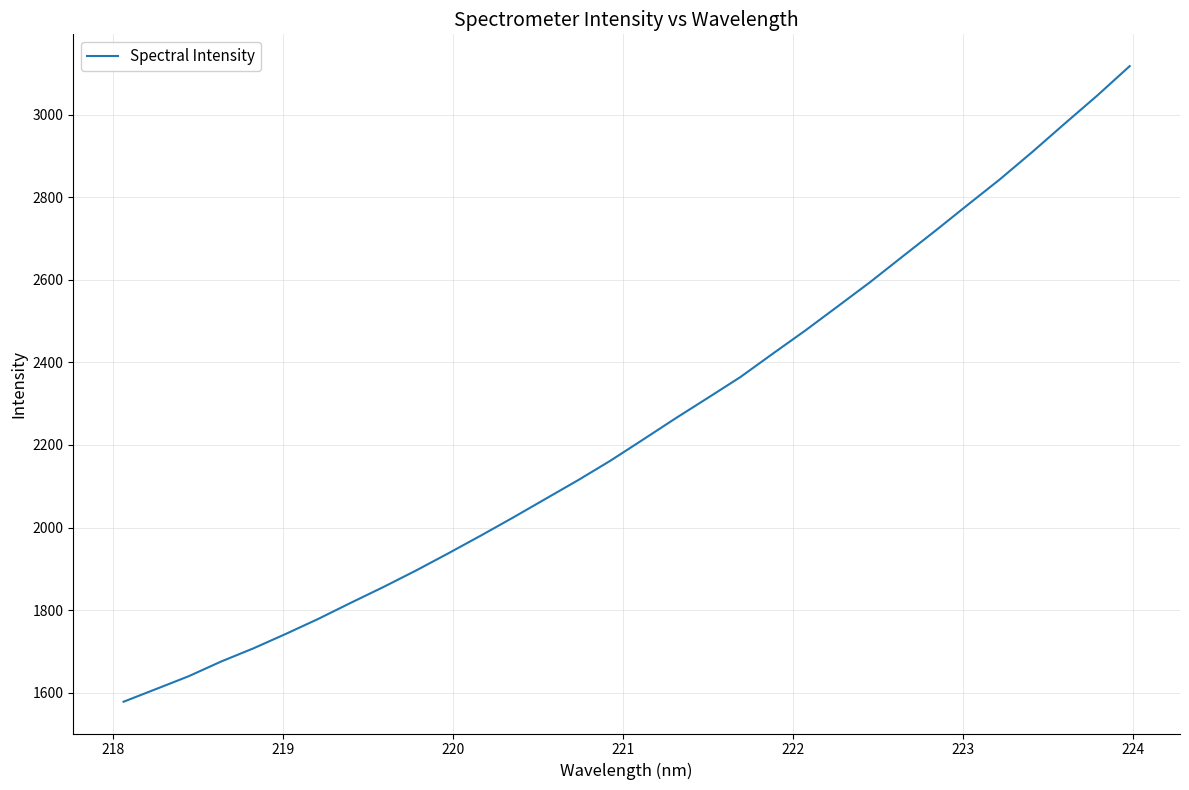

What is the minimum value shown in the chart?

1577.9